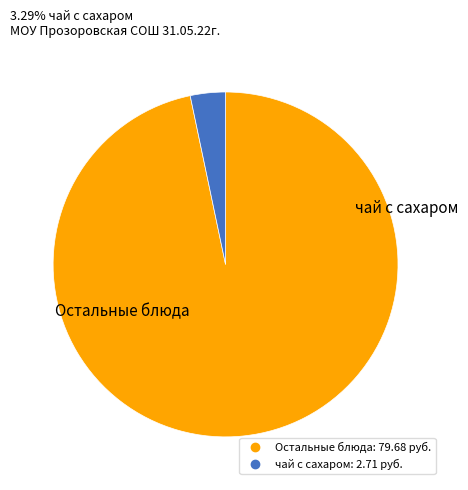

How many slices are in this pie chart?

2